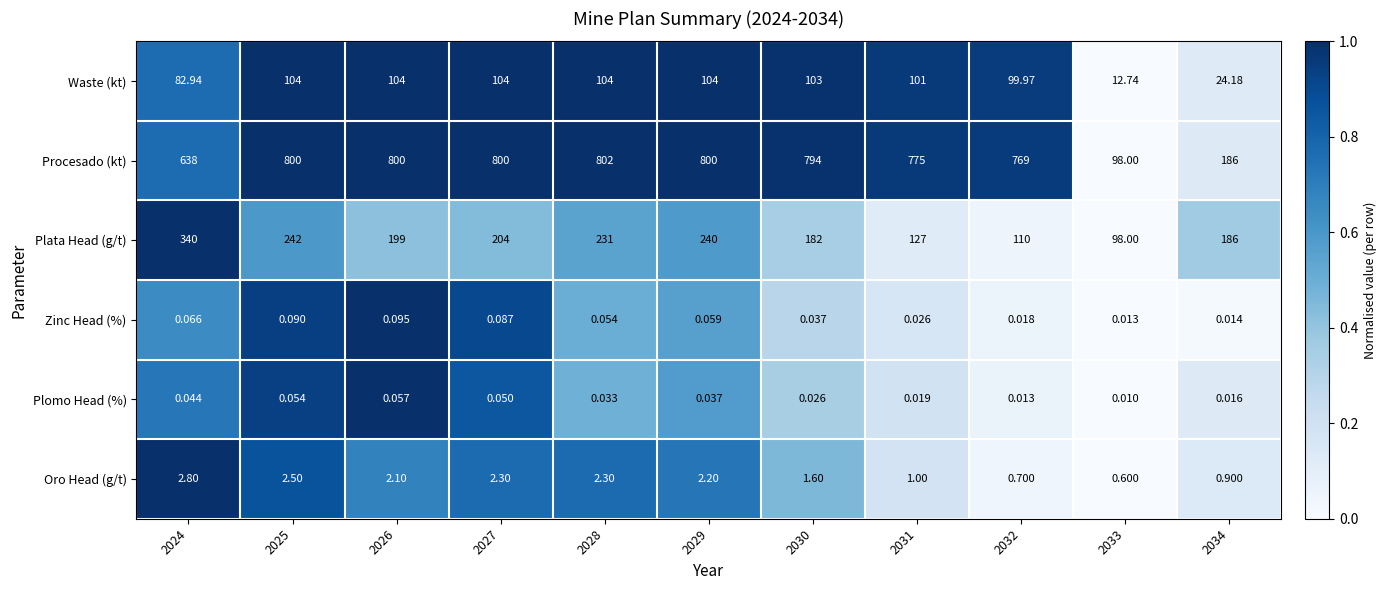

Which series has the widest spread of values?

Procesado (kt)